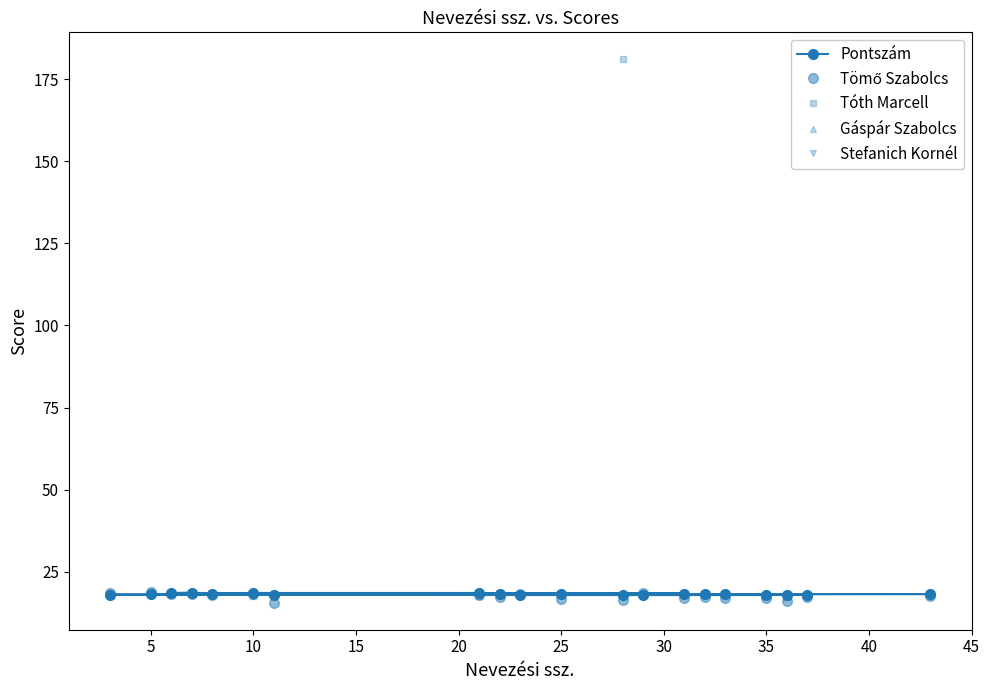

Which series has the widest spread of values?

Tóth Marcell